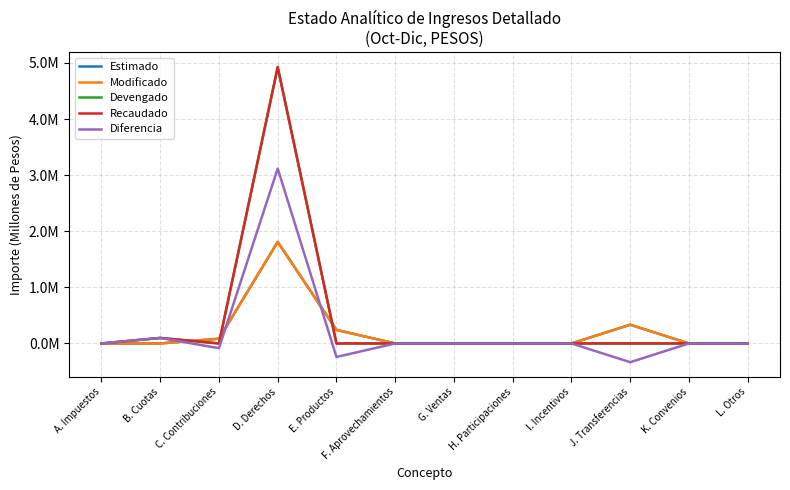

What is the label of the 12th point from the right?

A. Impuestos